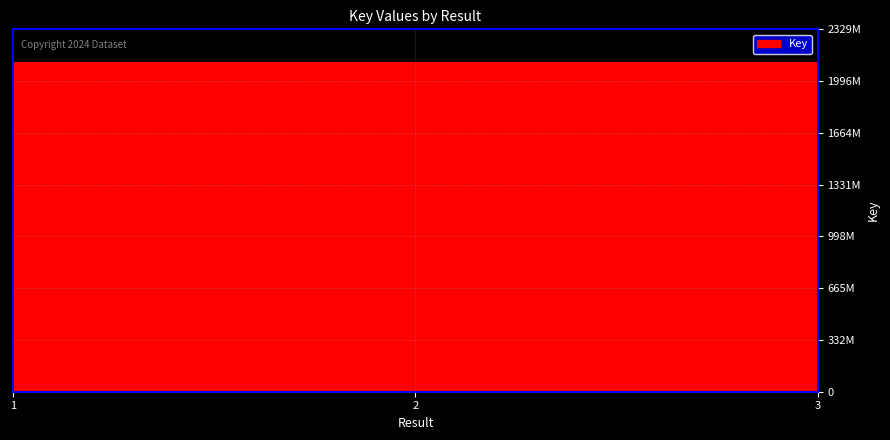

The value at 3 is 2117885908. True or false?

True